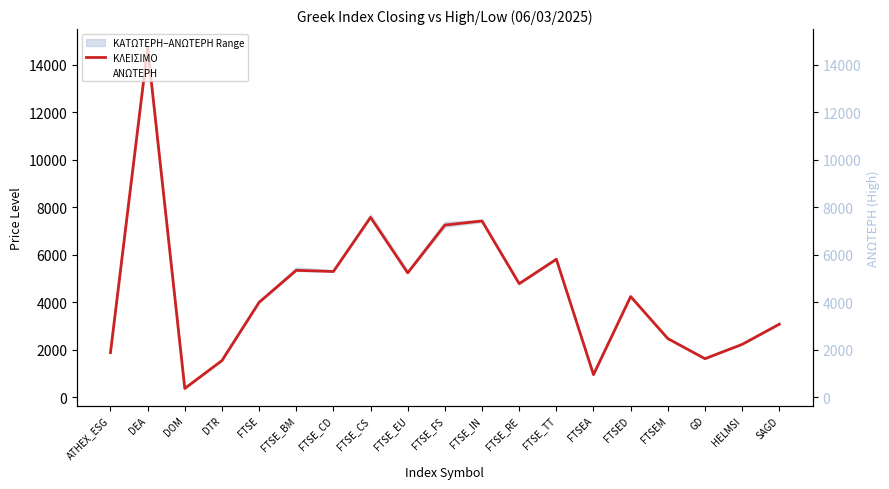

Rank the series by their maximum value, from highest to lowest.

ΑΝΩΤΕΡΗ, ΚΛΕΙΣΙΜΟ